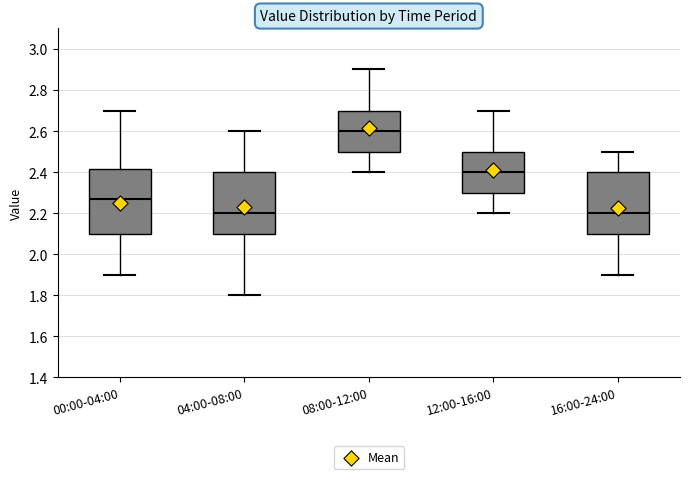

Where does the median line of the box for 16:00-24:00 sit on the y-axis? The values are not printed on the chart, so give them approximately, as read against the axis.

2.20